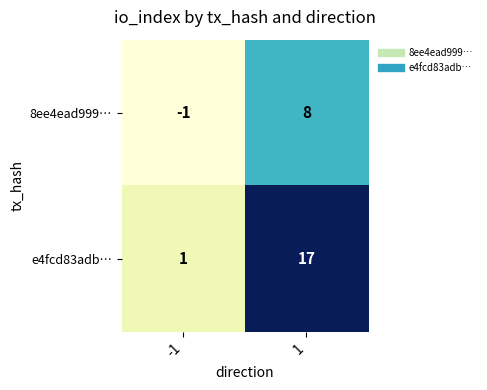

Reading left to right, what are all the values shown in this chart?

8ee4ead999…: -1	8
e4fcd83adb…: 1	17